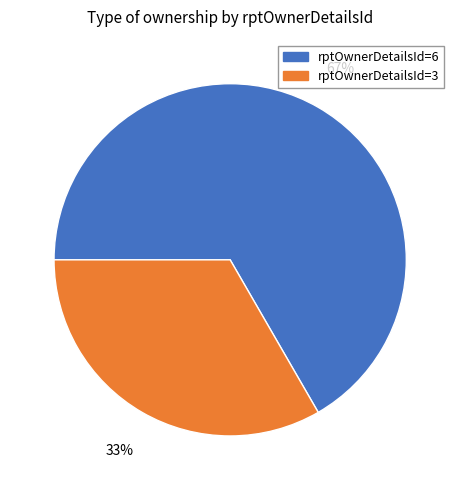

To the nearest percent, what is the average slice percentage?

50%